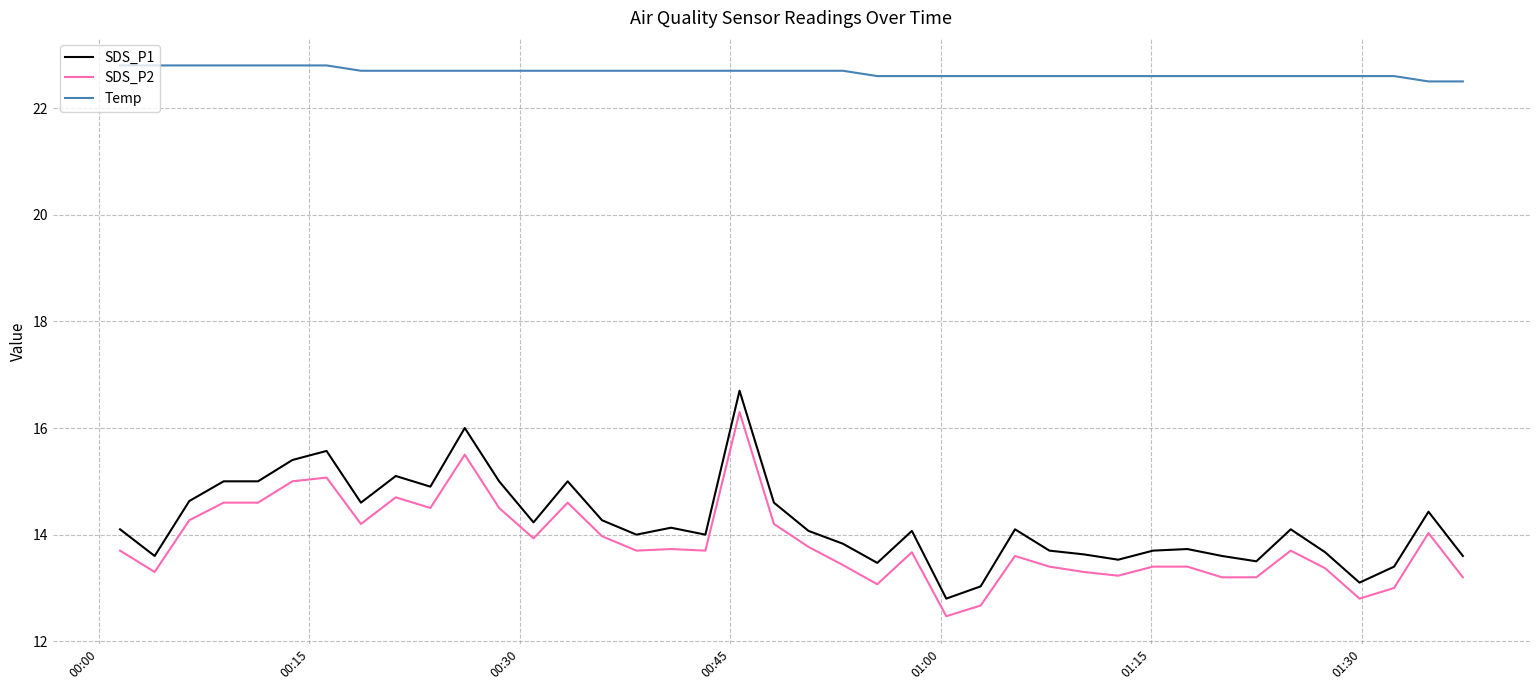

True or false: SDS_P2 and Temp cross at least once.

False